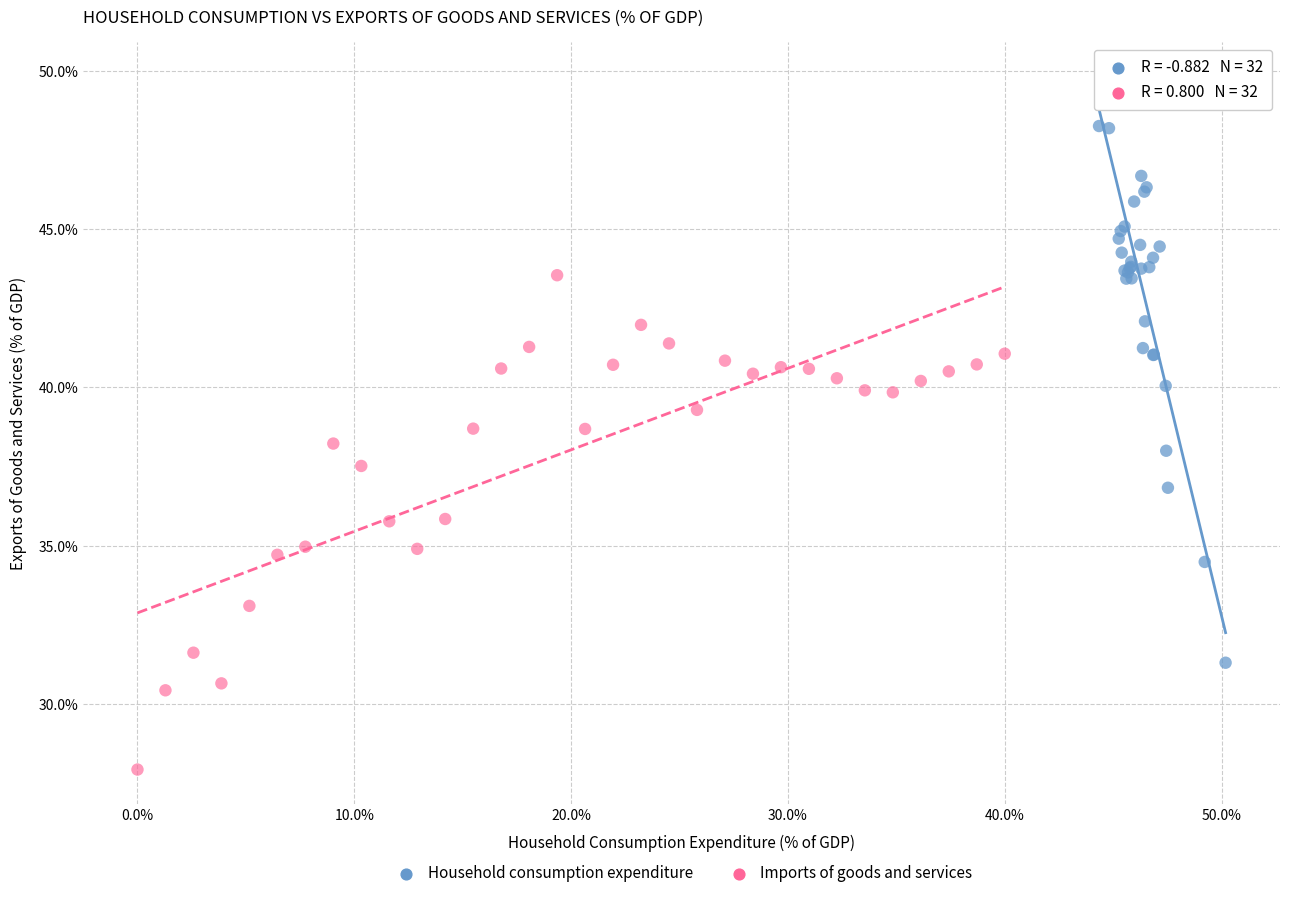

What are all the series names shown in the legend?

Household consumption expenditure, Imports of goods and services